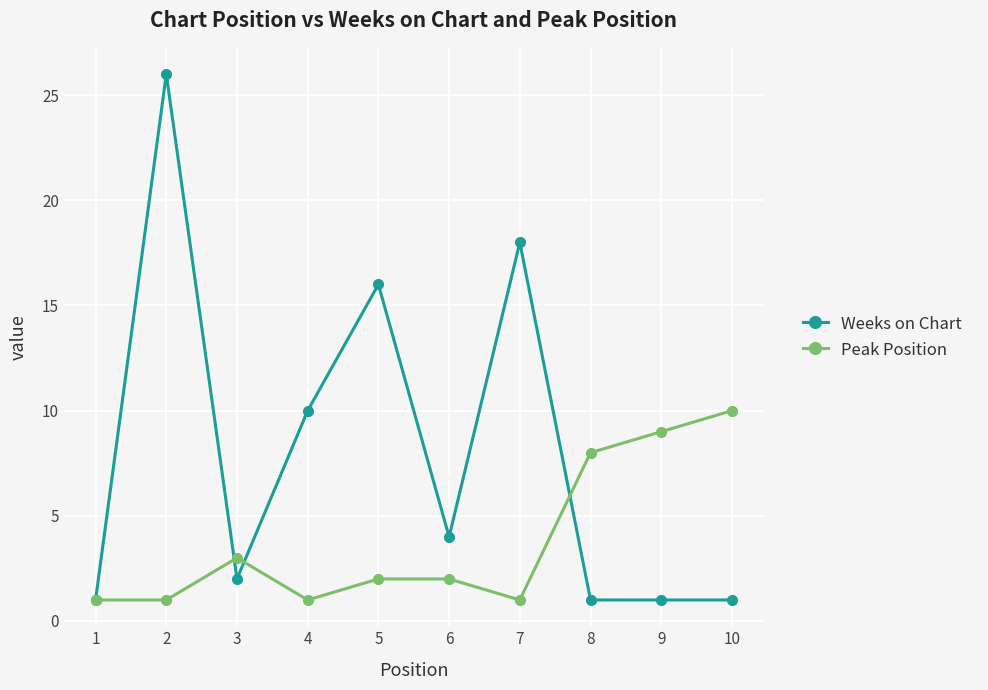

What is the lowest value of the Peak Position series?

1